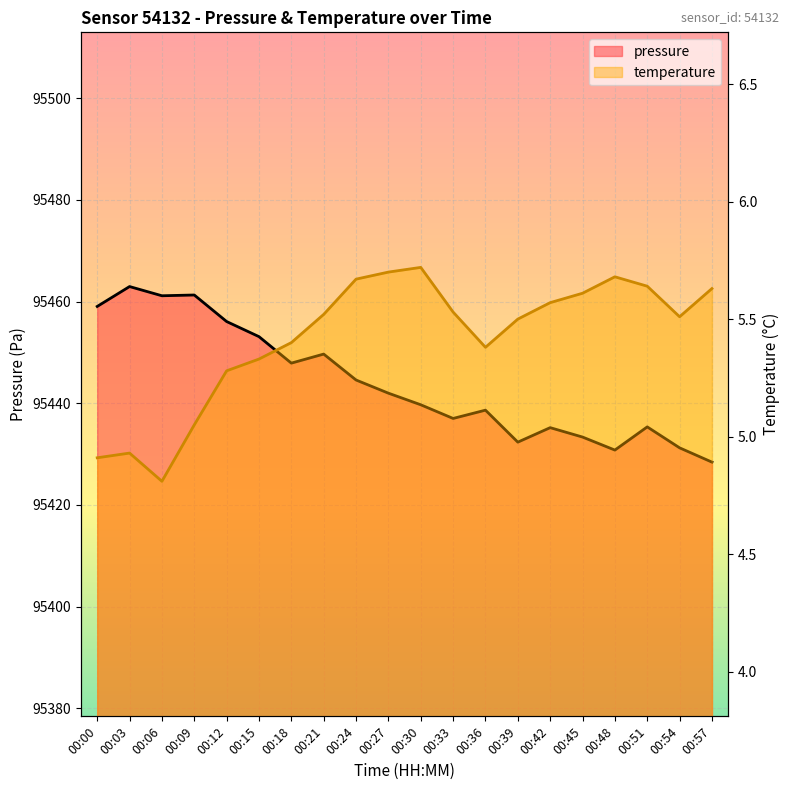

Is it true that pressure equals 148704.2 at 00:21?

False